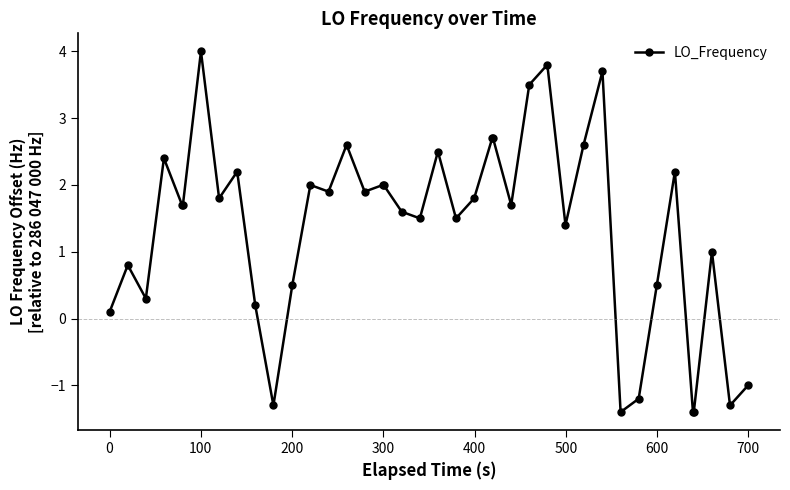

True or false: there are more than 1 points higher than both neighbors.

True